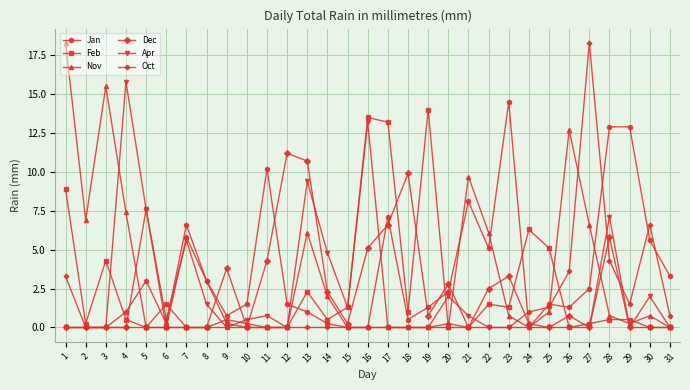

What is the difference between the second highest and minimum values in the Feb series?

13.5